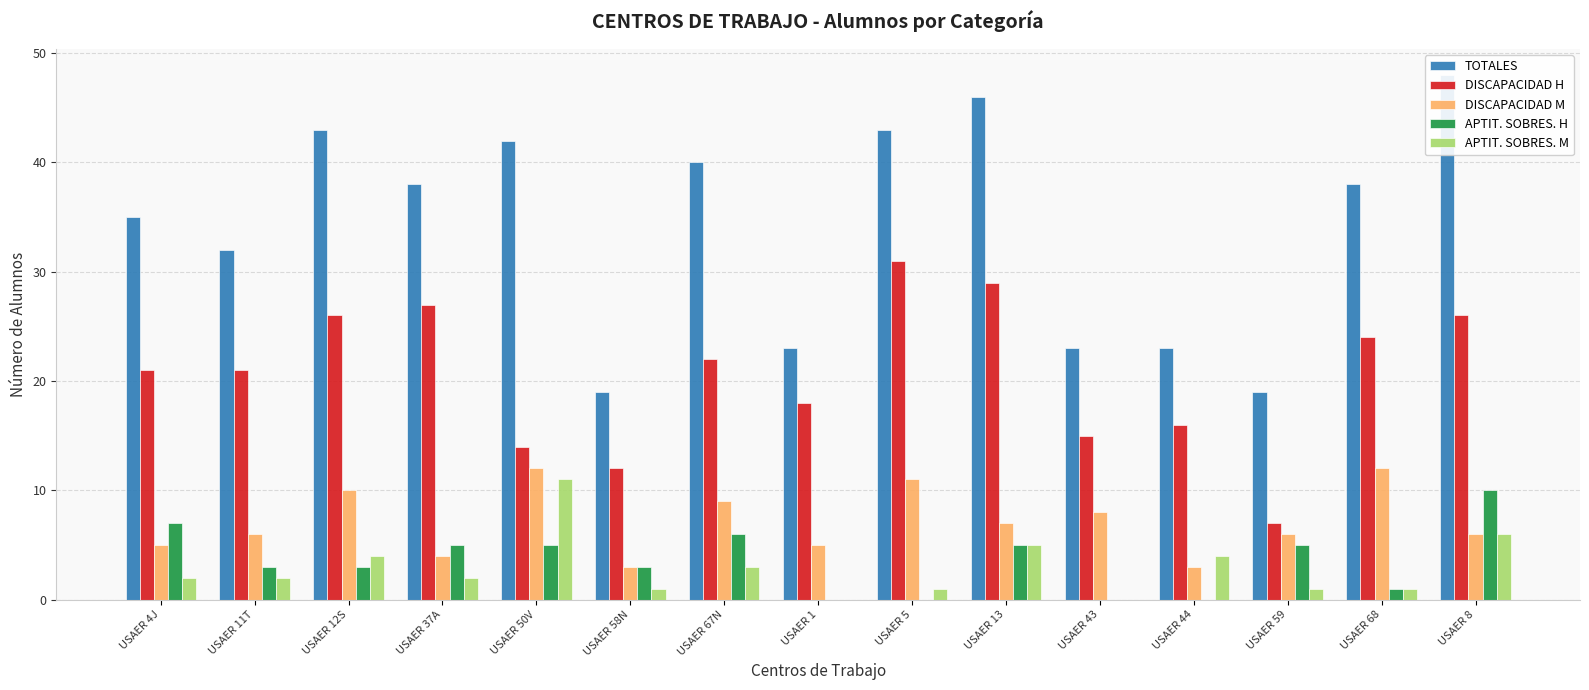

How many values in the DISCAPACIDAD M series are below 6?

5